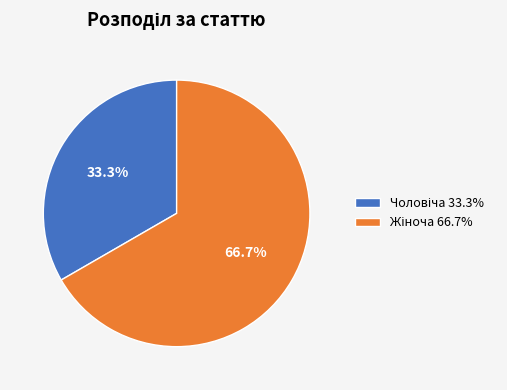

How many segments does this pie chart have?

2